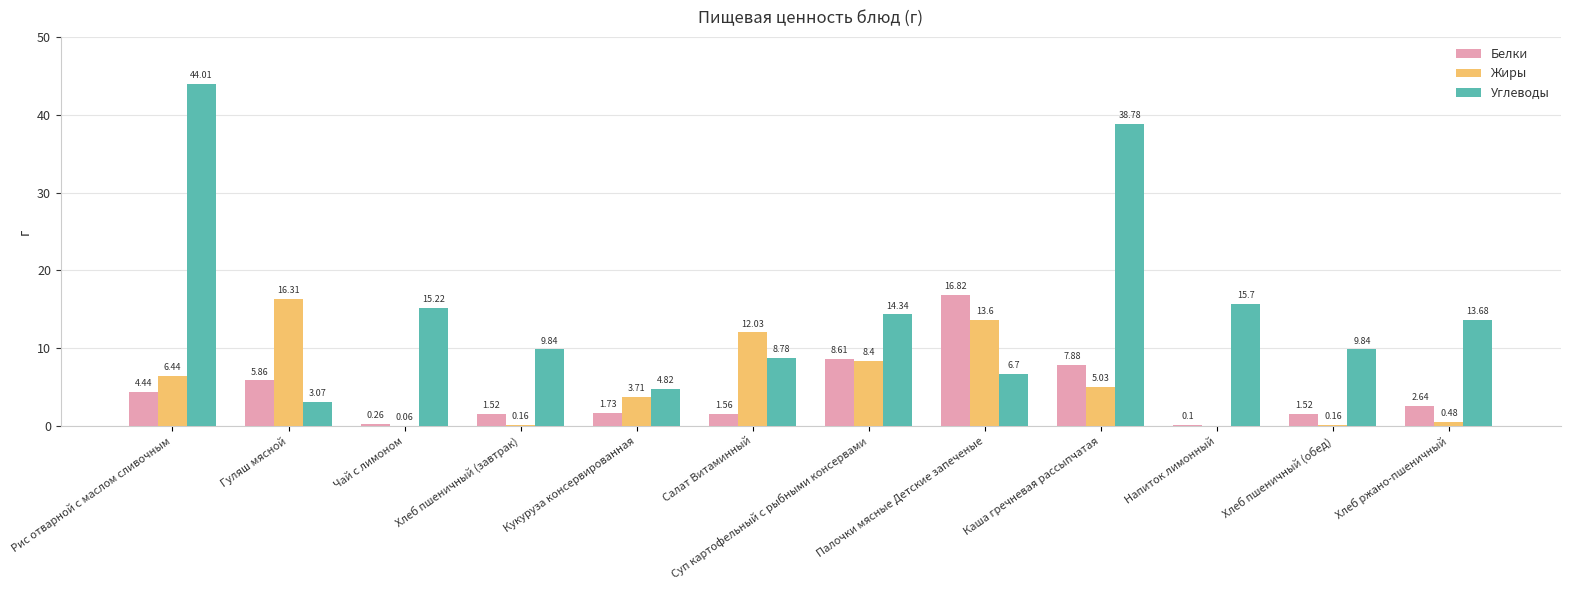

True or false: Углеводы has a value of 18.3 at Каша гречневая рассыпчатая.

False